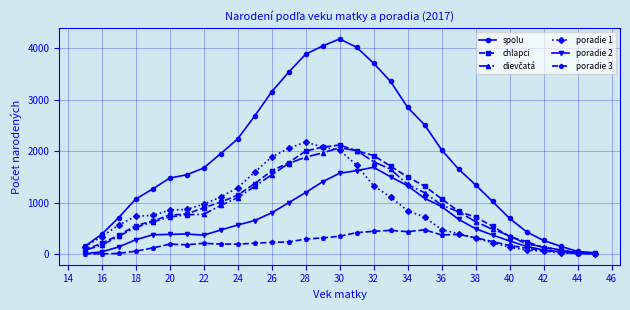

Which series has the largest total across all categories?

spolu